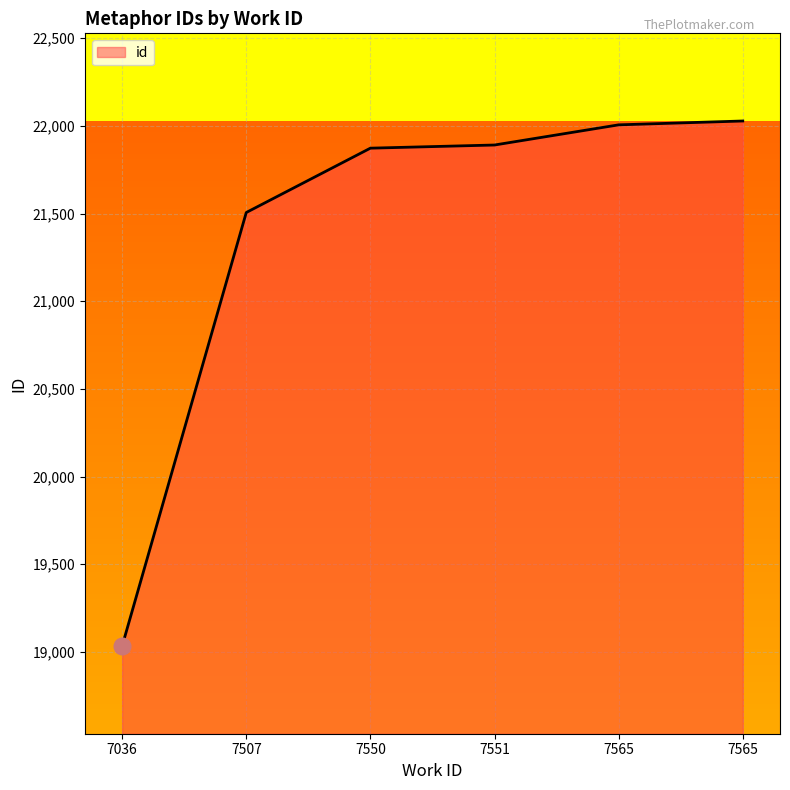

Reading right to left, list all the values displayed in this chart.

22028	22006	21891	21873	21506	19033